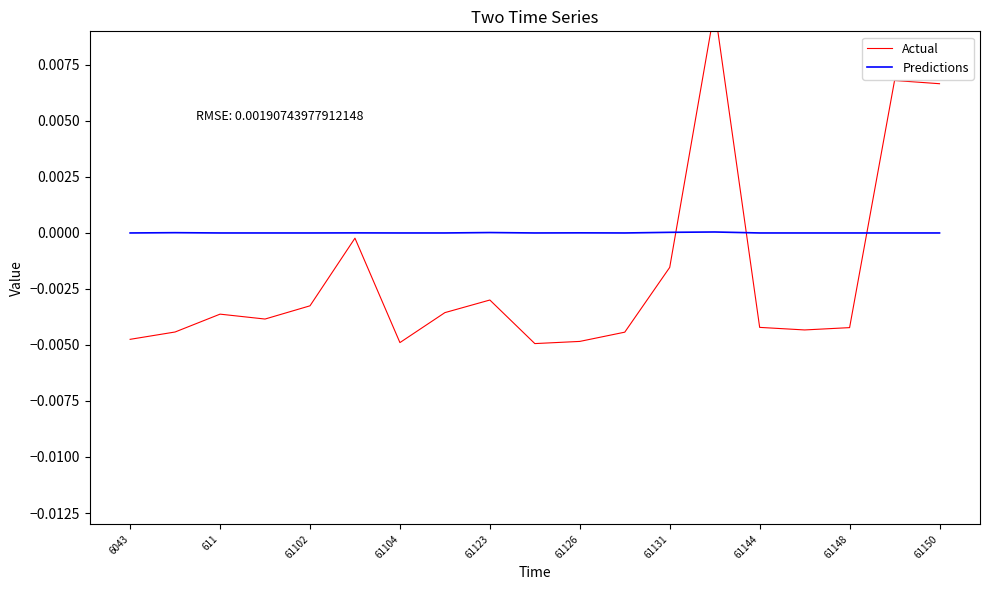

Which series ends up on top after the final intersection of Predictions and Actual?

Actual